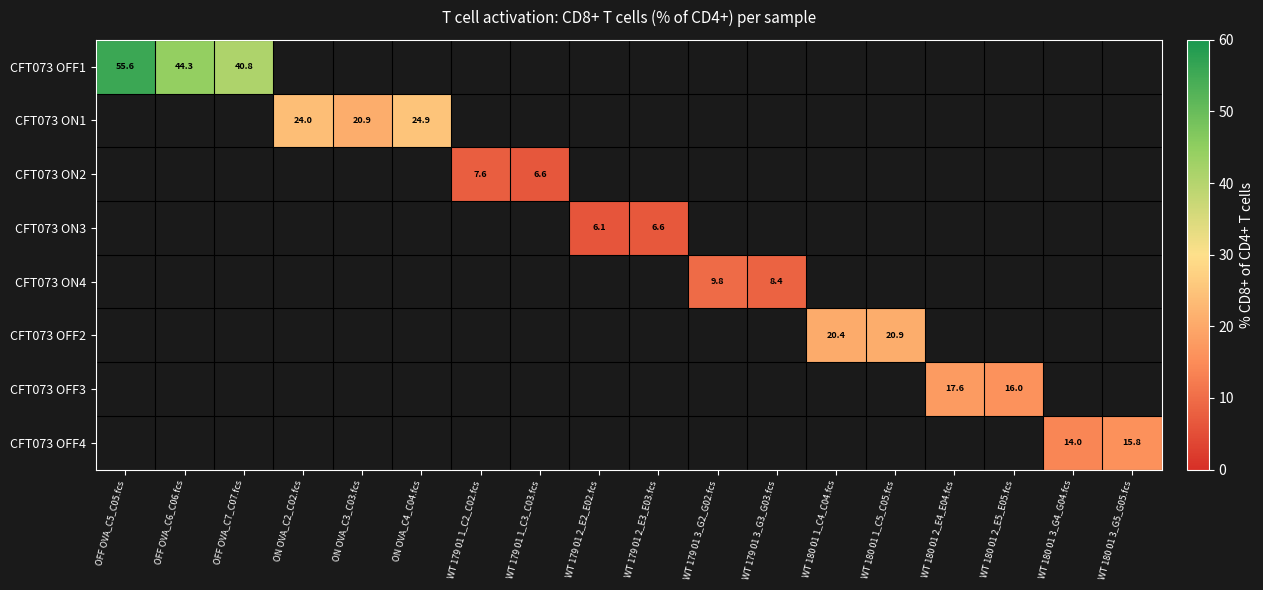

The CFT073 OFF3 series shows 16.0 at WT 180 01 2_E5_E05.fcs. True or false?

True